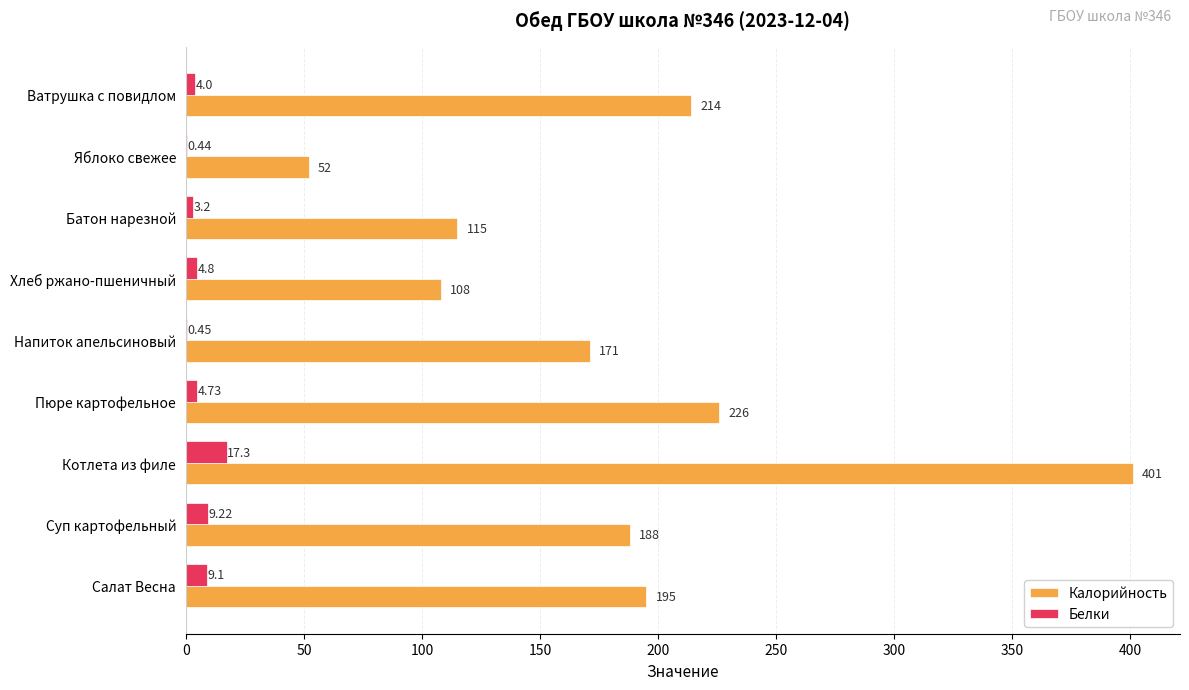

Which category has the highest value across all series?

Котлета из филе